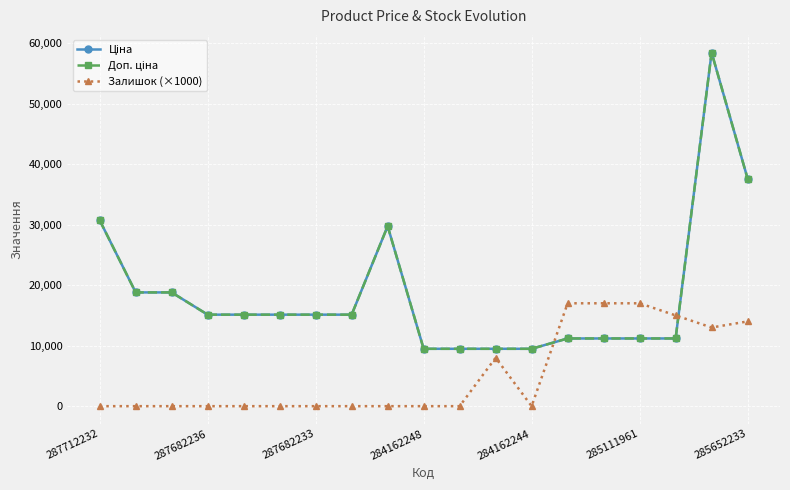

At which category does the chart reach its minimum across all series?

287712232